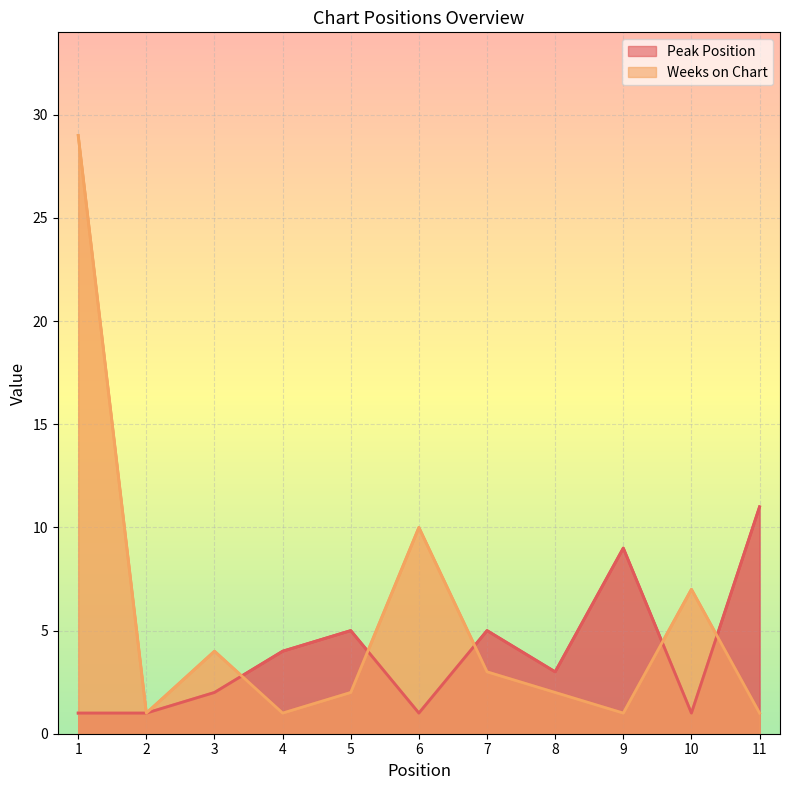

Is it true that Weeks on Chart equals 2 at 8?

True